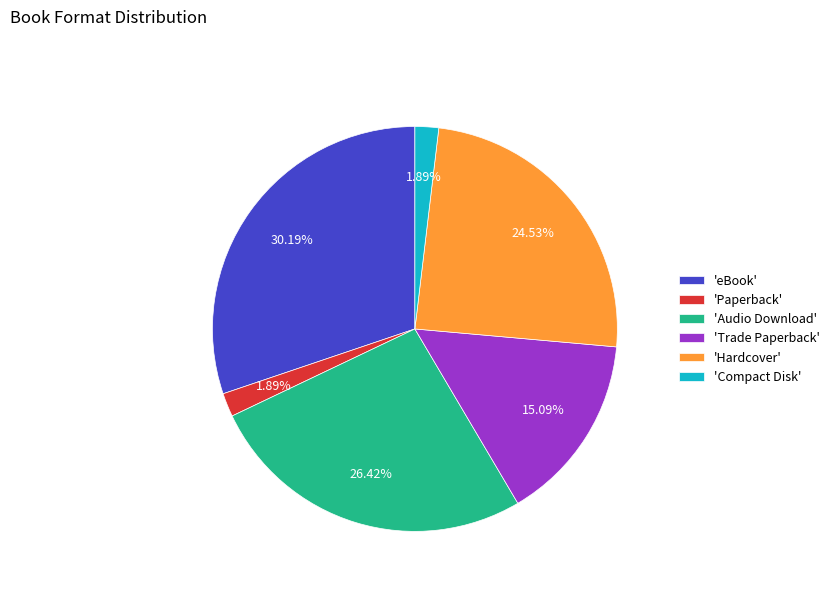

Approximately how many times larger is the value at 'eBook' compared to 'Audio Download'?

1.1